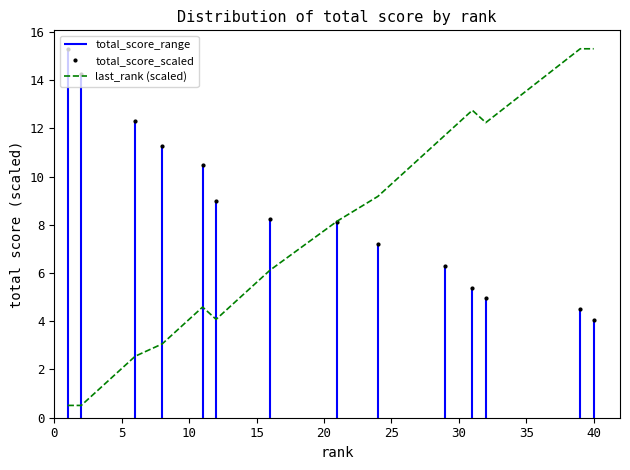

What is the maximum value for last_rank (scaled)?

15.3